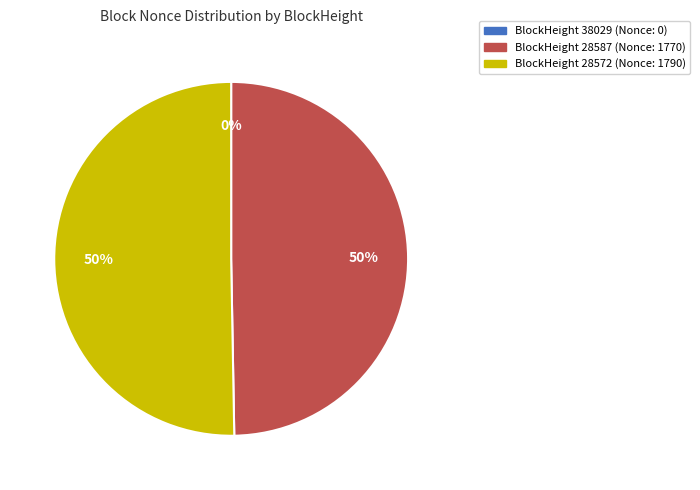

Rank the categories by value from lowest to highest.

38029, 28587, 28572